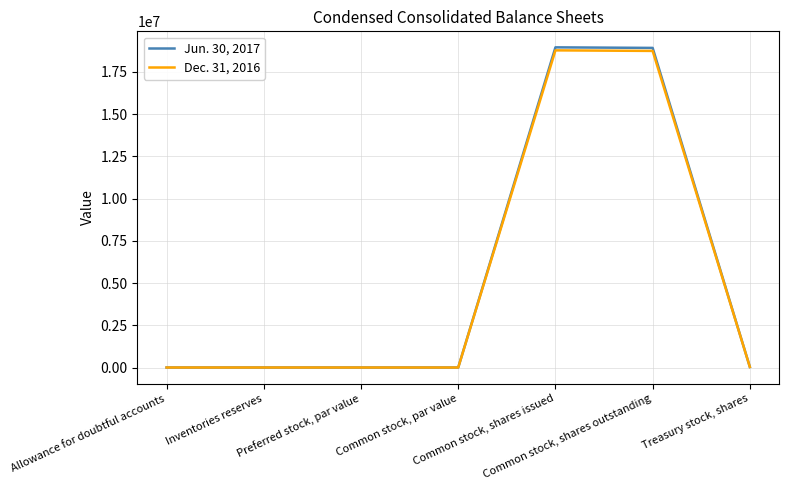

How many values in the Dec. 31, 2016 series are below 568?

3